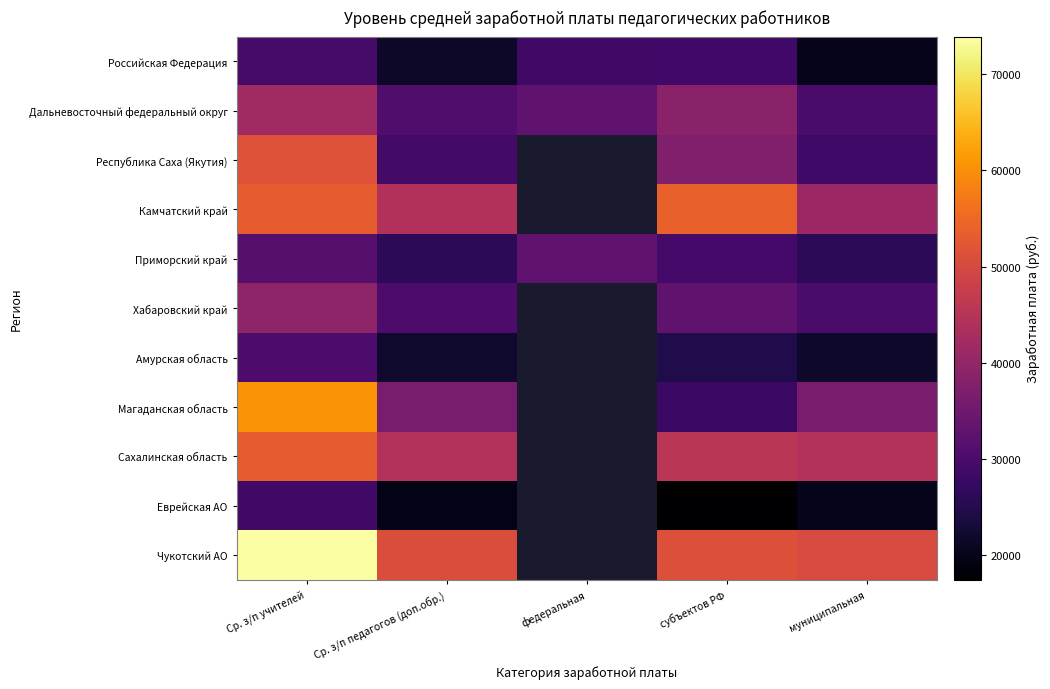

List the series in order of their peak value, lowest first.

Еврейская АО, Российская Федерация, Амурская область, Приморский край, Хабаровский край, Дальневосточный федеральный округ, Республика Саха (Якутия), Сахалинская область, Камчатский край, Магаданская область, Чукотский АО